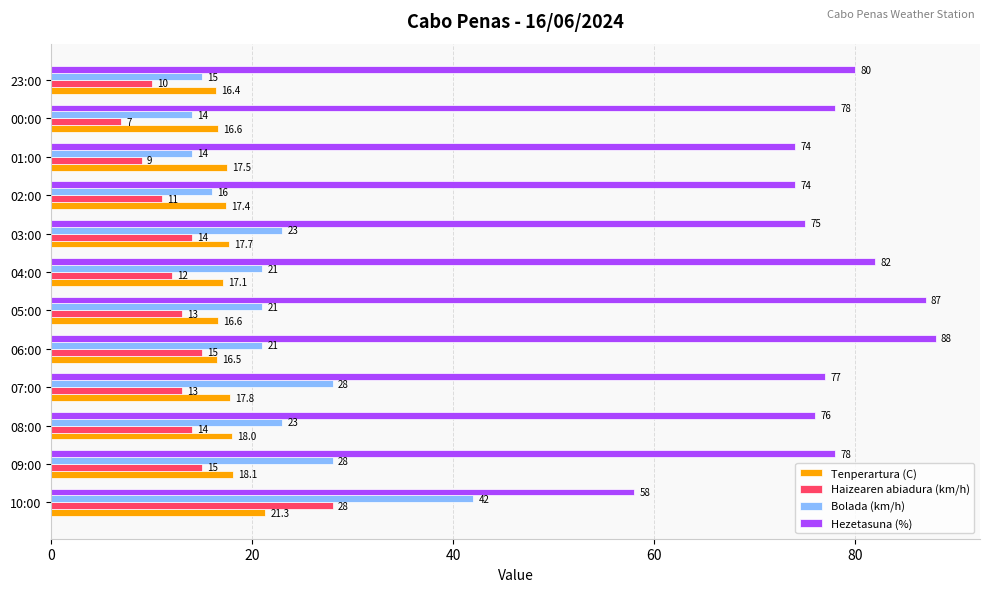

How many values in the Bolada (km/h) series are below 21?

4